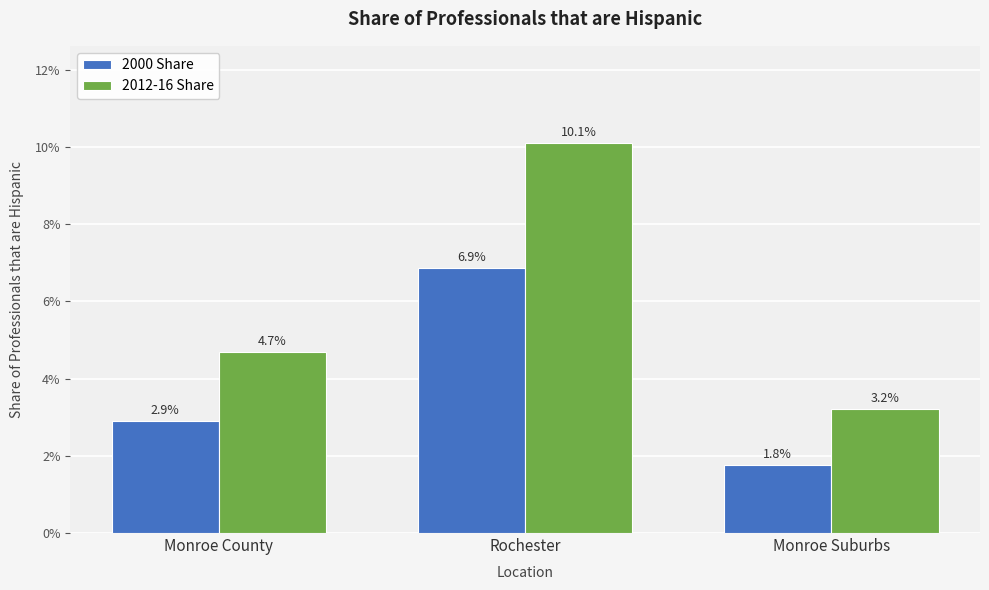

Reading left to right, what are all the values shown in this chart?

2000 Share: Monroe County=0.0	Rochester=0.1	Monroe Suburbs=0.0
2012-16 Share: Monroe County=0.0	Rochester=0.1	Monroe Suburbs=0.0